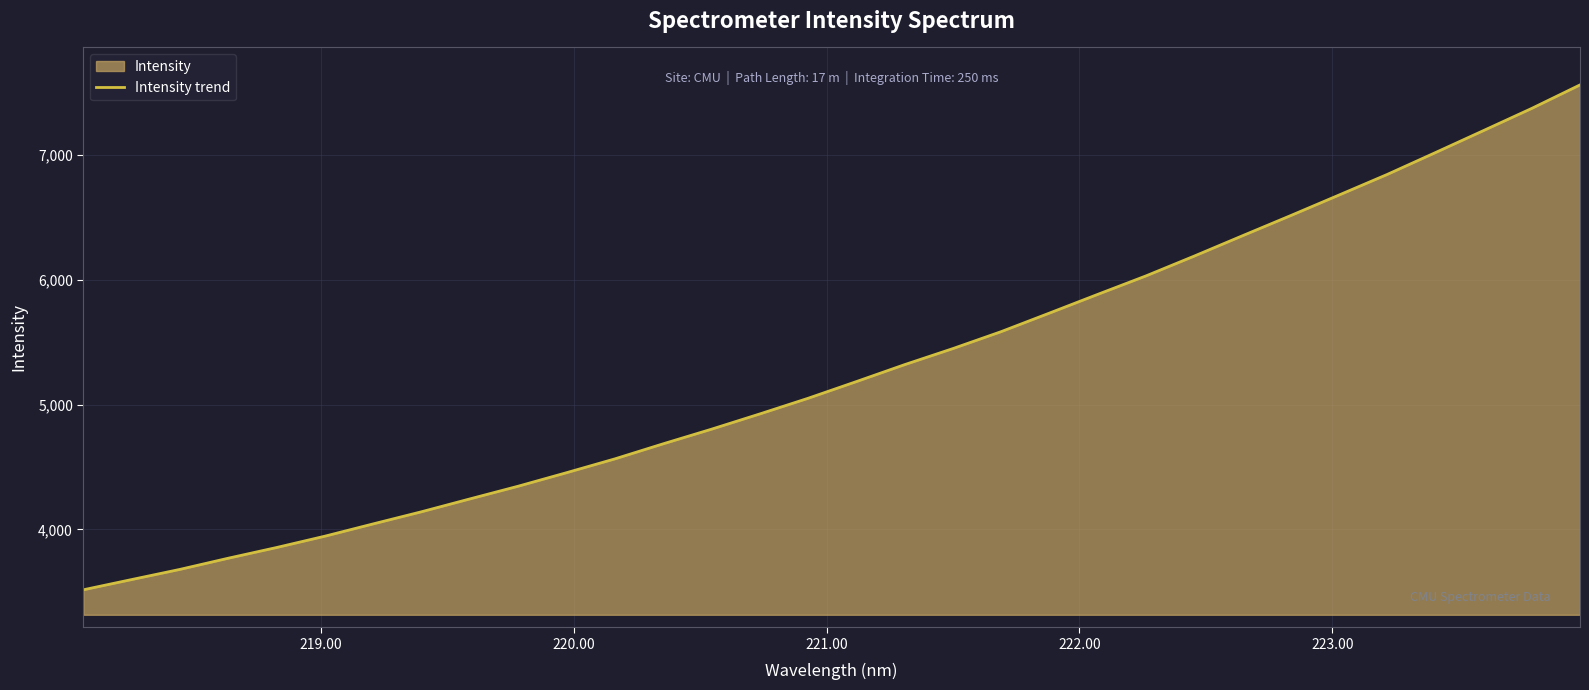

What is the greatest value displayed?

7559.1